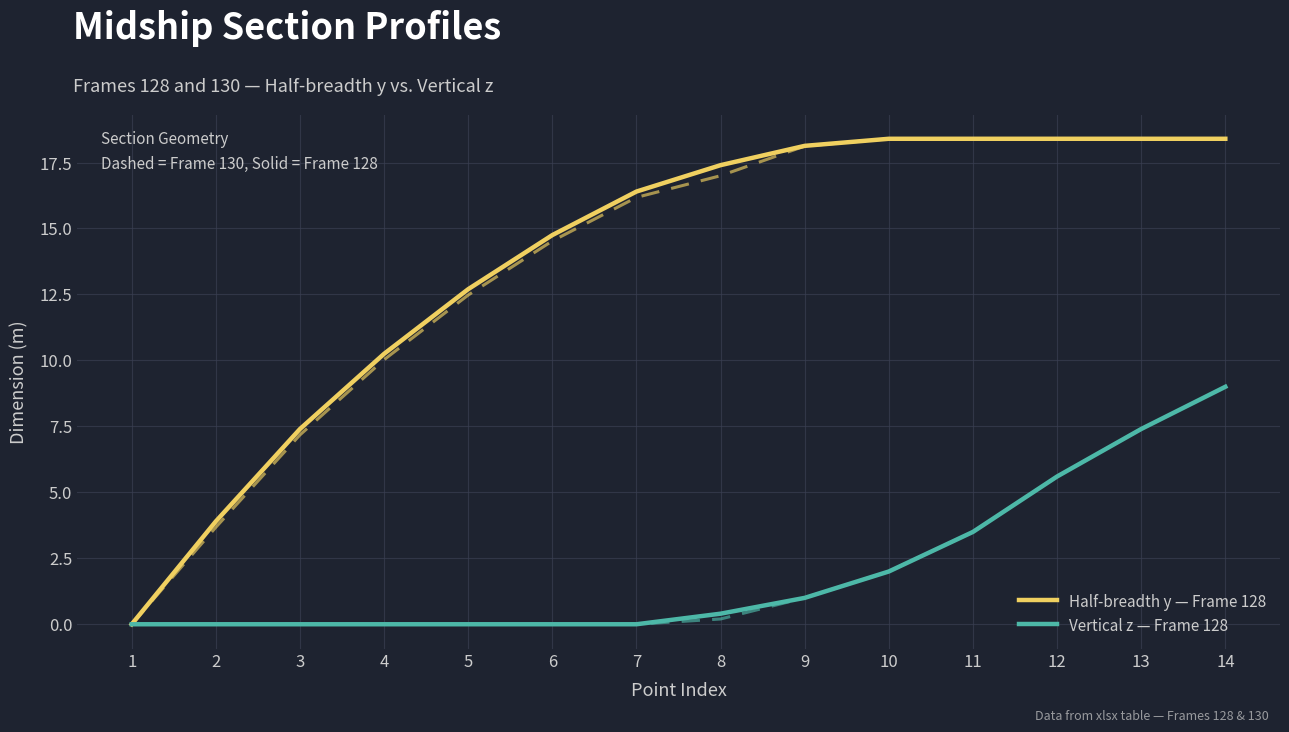

Rank the categories by Half-breadth y — Frame 128 value from lowest to highest.

1, 2, 3, 4, 5, 6, 7, 8, 9, 10, 11, 12, 13, 14